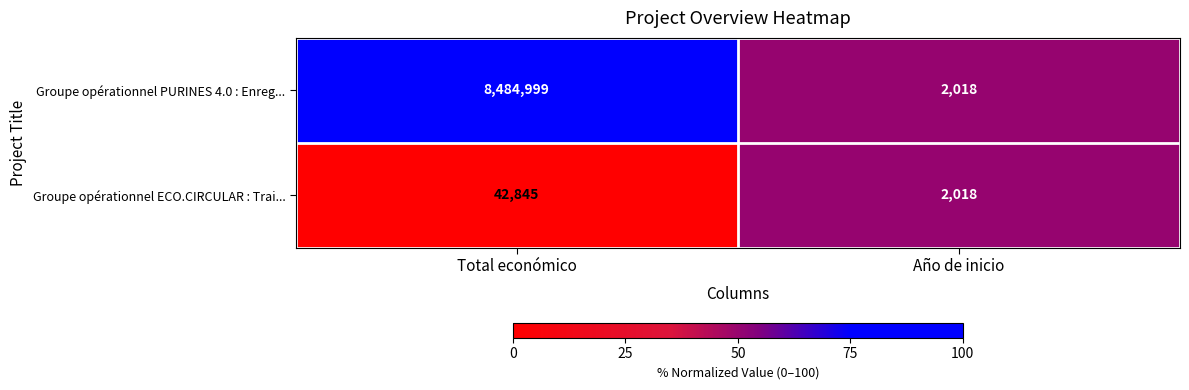

List the labels in order of Groupe opérationnel PURINES 4.0 : Enreg... value, smallest first.

Año de inicio, Total económico